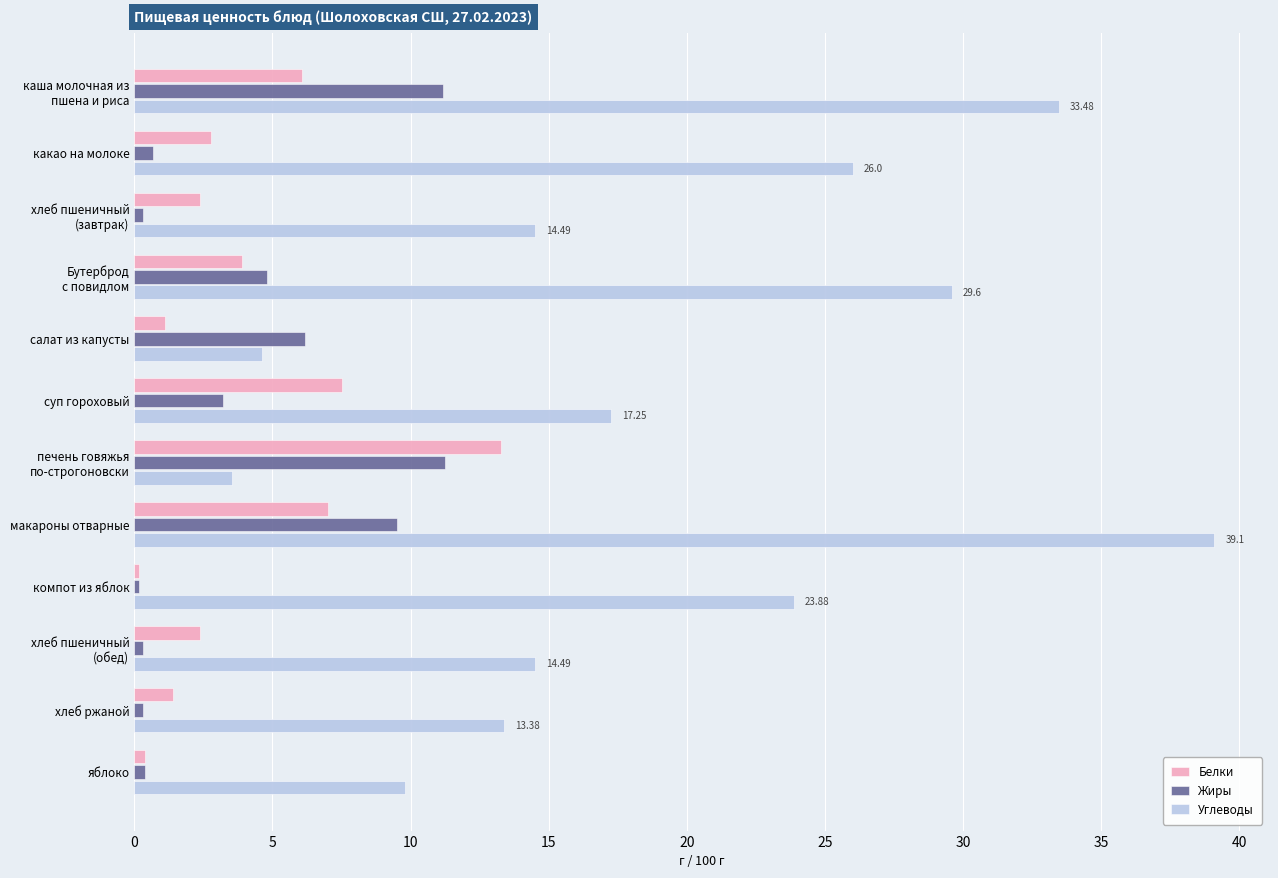

What is the difference between the maximum and second lowest values in the Белки series?

12.9